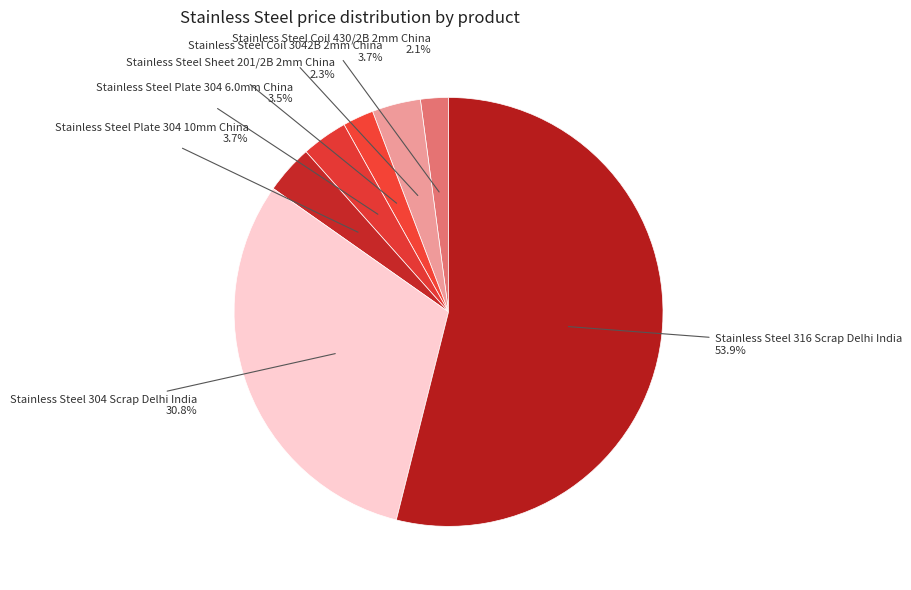

To the nearest percent, what is the average slice percentage?

14%